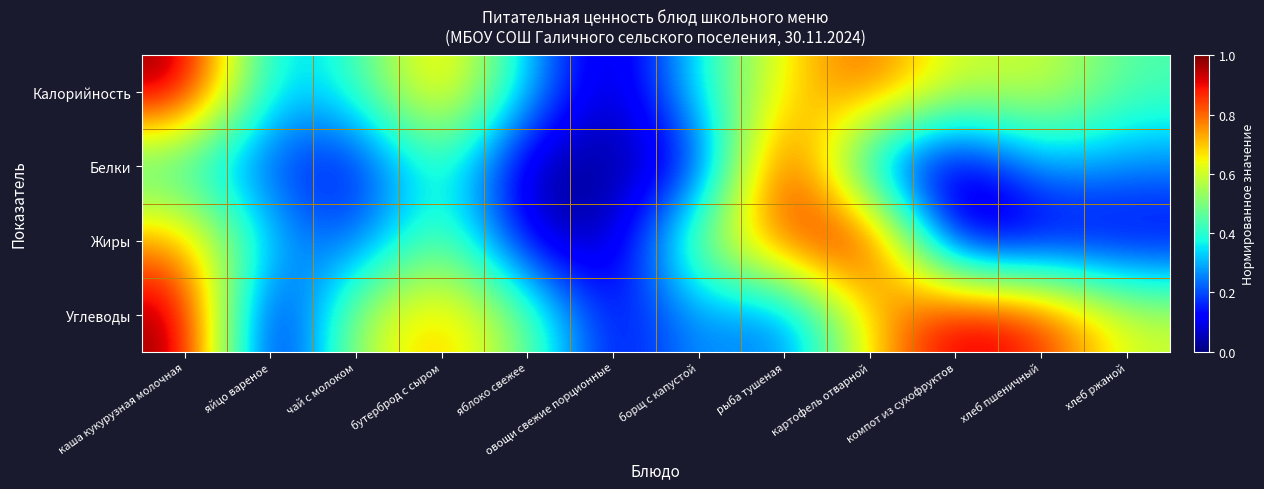

Reading right to left, what are all the values shown in this chart?

Калорийность: хлеб ржаной=0.4	хлеб пшеничный=0.6	компот из сухофруктов=0.6	картофель отварной=0.8	рыба тушеная=0.7	борщ с капустой=0.4	овощи свежие порционные=0.0	яблоко свежее=0.3	бутерброд с сыром=0.8	чай с молоком=0.4	яйцо вареное=0.3	каша кукурузная молочная=1.0
Белки: хлеб ржаной=0.3	хлеб пшеничный=0.3	компот из сухофруктов=0.0	картофель отварной=0.2	рыба тушеная=1.0	борщ с капустой=0.1	овощи свежие порционные=0.0	яблоко свежее=0.0	бутерброд с сыром=0.5	чай с молоком=0.1	яйцо вареное=0.2	каша кукурузная молочная=0.4
Жиры: хлеб ржаной=0.1	хлеб пшеничный=0.1	компот из сухофруктов=0.0	картофель отварной=1.0	рыба тушеная=0.8	борщ с капустой=0.5	овощи свежие порционные=0.0	яблоко свежее=0.1	бутерброд с сыром=0.5	чай с молоком=0.2	яйцо вареное=0.3	каша кукурузная молочная=0.8
Углеводы: хлеб ржаной=0.6	хлеб пшеничный=0.9	компот из сухофруктов=1.0	картофель отварной=0.7	рыба тушеная=0.2	борщ с капустой=0.3	овощи свежие порционные=0.1	яблоко свежее=0.5	бутерброд с сыром=0.7	чай с молоком=0.6	яйцо вареное=0.0	каша кукурузная молочная=1.0